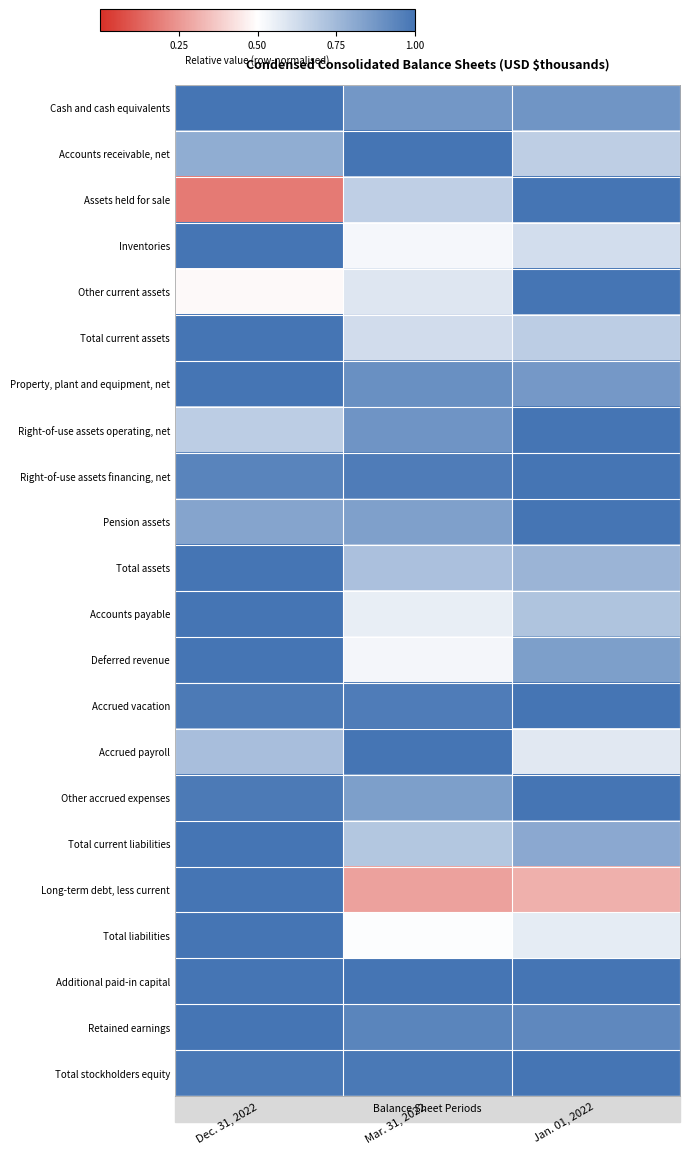

What is the minimum value shown in the chart?

0.2